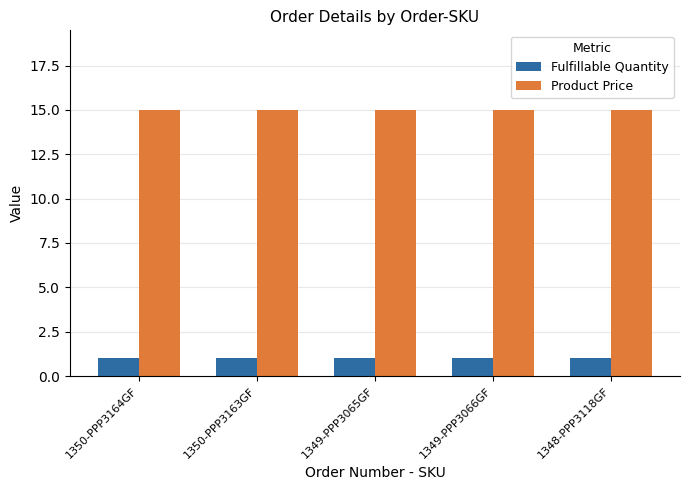

What is the average value of the Fulfillable Quantity series?

1.0